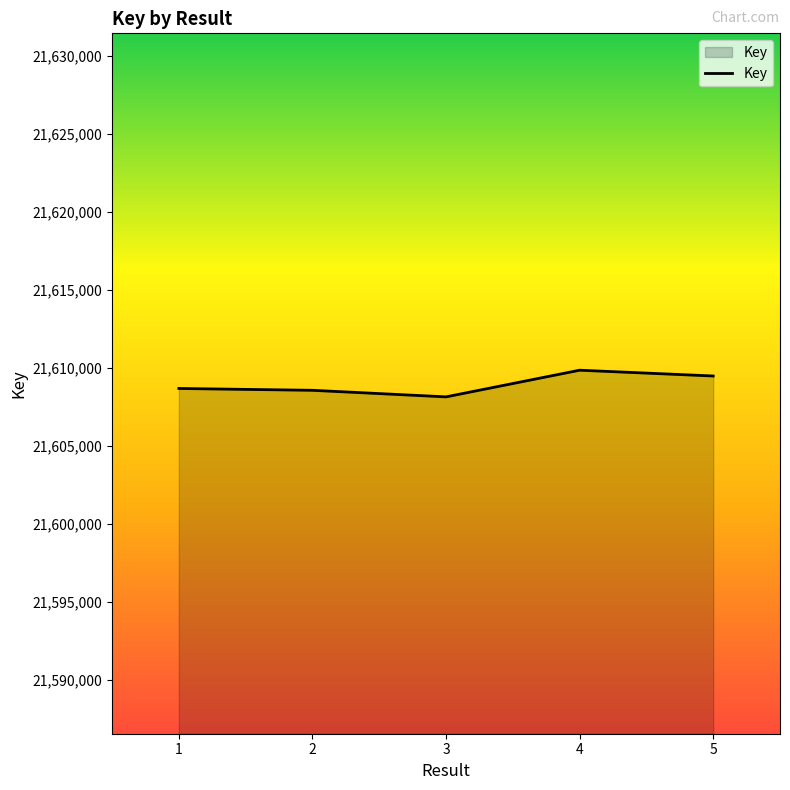

What is the minimum value shown in the chart?

21608141